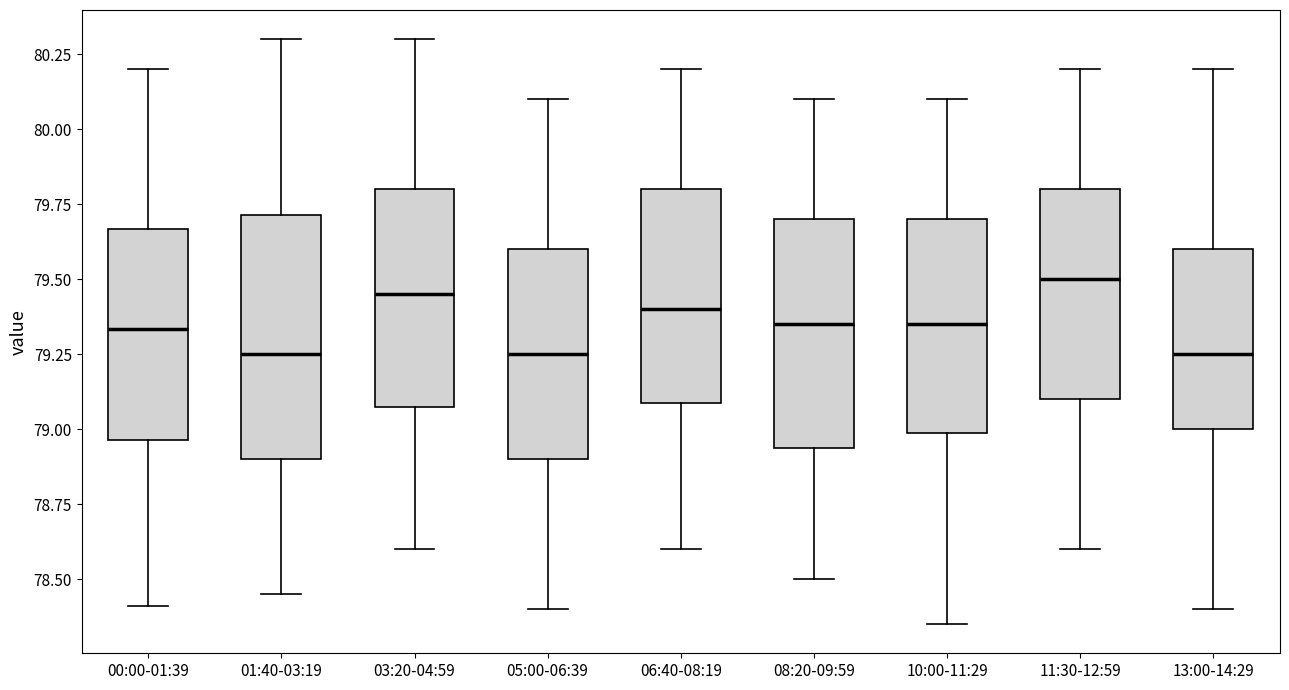

Reading left to right, read every box against the y-axis: the position of its median line, the range the box covers, and the ends of its whiskers. The values are not printed on the chart, so give them approximately, as read against the axis.

00:00-01:39: median 79.35, box 78.95 to 79.65, whiskers 78.40 to 80.20
01:40-03:19: median 79.25, box 78.90 to 79.70, whiskers 78.45 to 80.30
03:20-04:59: median 79.45, box 79.10 to 79.80, whiskers 78.60 to 80.30
05:00-06:39: median 79.25, box 78.90 to 79.60, whiskers 78.40 to 80.10
06:40-08:19: median 79.40, box 79.10 to 79.80, whiskers 78.60 to 80.20
08:20-09:59: median 79.35, box 78.95 to 79.70, whiskers 78.50 to 80.10
10:00-11:29: median 79.35, box 79.00 to 79.70, whiskers 78.35 to 80.10
11:30-12:59: median 79.50, box 79.10 to 79.80, whiskers 78.60 to 80.20
13:00-14:29: median 79.25, box 79.00 to 79.60, whiskers 78.40 to 80.20